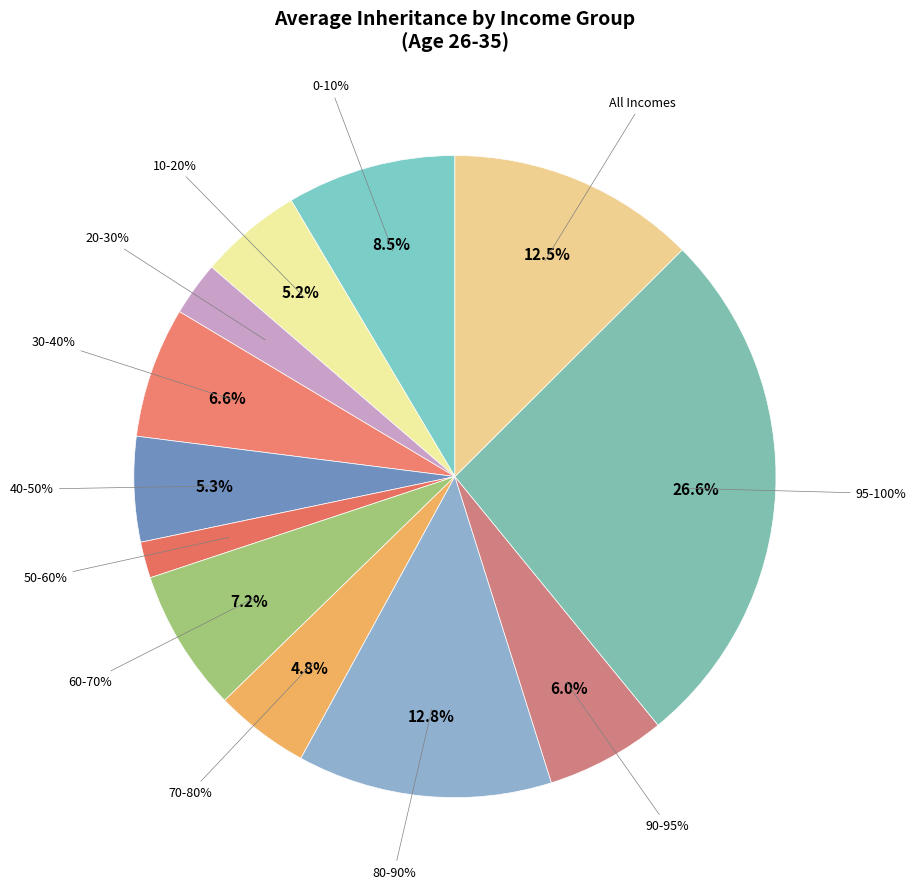

Rank the categories by value from lowest to highest.

50-60%, 20-30%, 70-80%, 10-20%, 40-50%, 90-95%, 30-40%, 60-70%, 0-10%, All Incomes, 80-90%, 95-100%